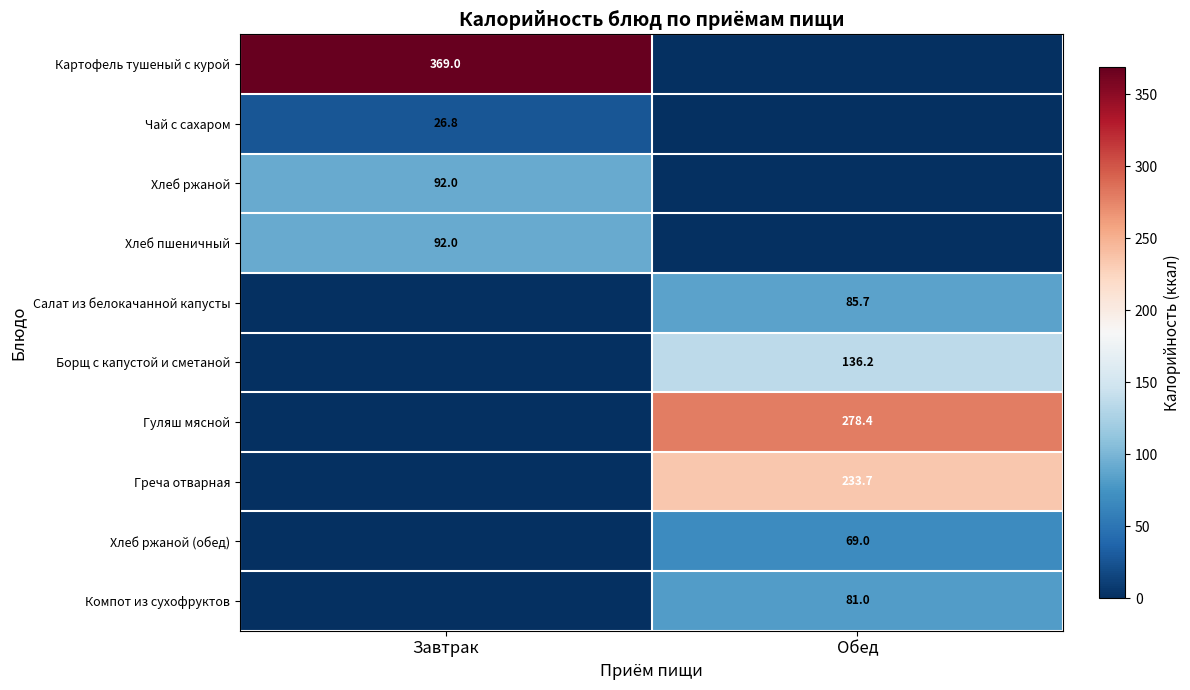

What is the spread (max minus min) of values at Обед?

278.4